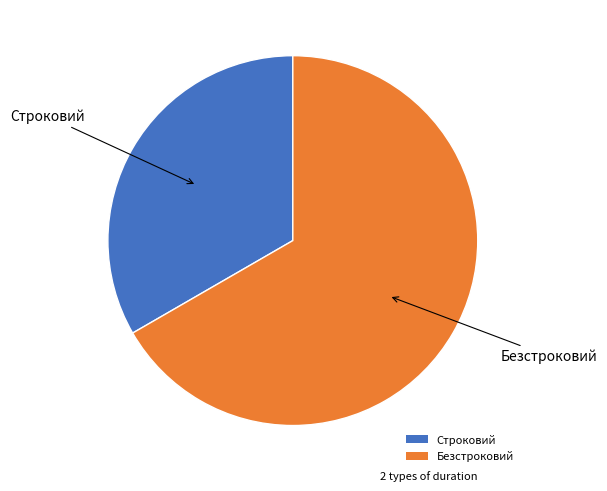

Which slice is the largest?

Безстроковий